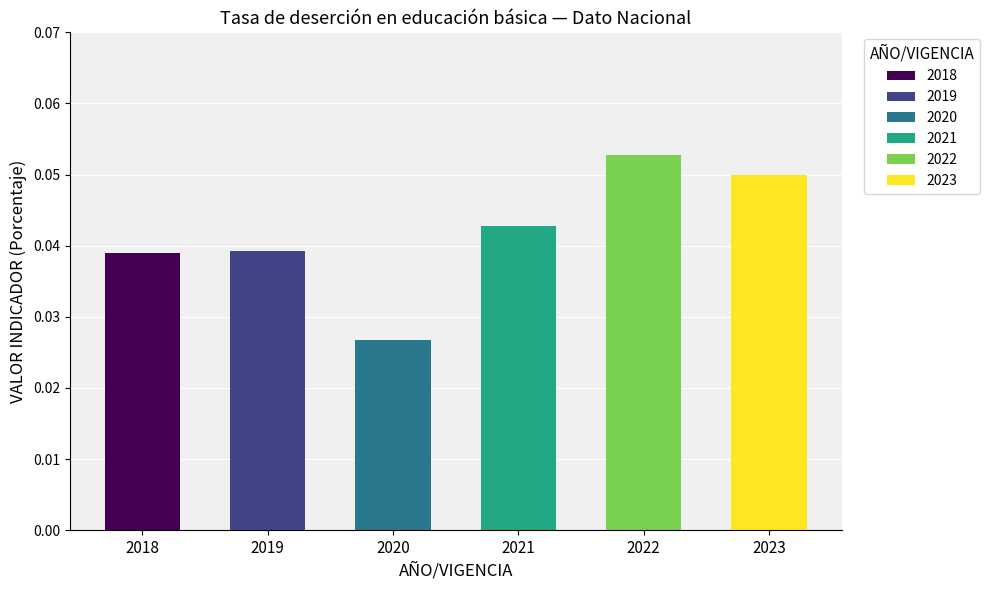

The value at 2020 is 0.0. True or false?

True